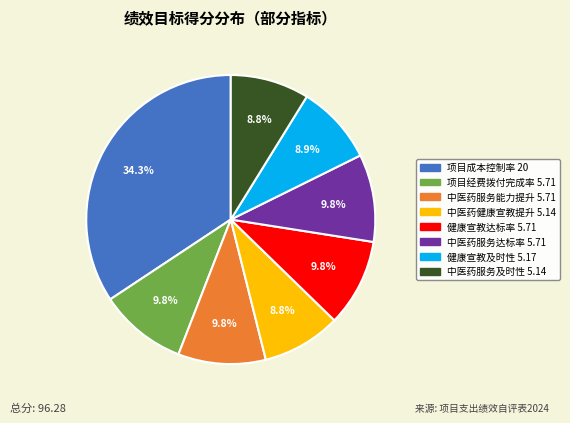

Is there any slice that represents more than half of the pie?

No